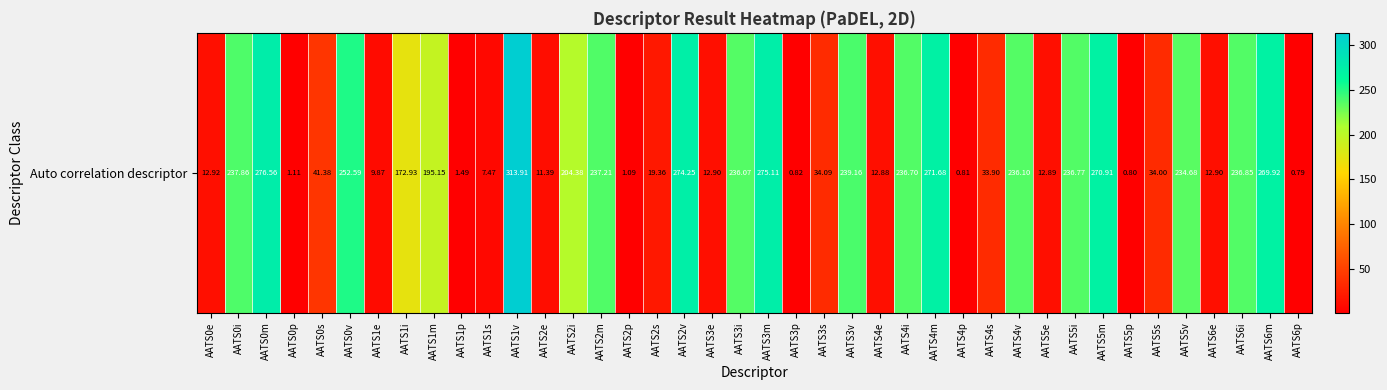

Approximately how many times larger is the value at AATS3v compared to AATS1s?

32.0